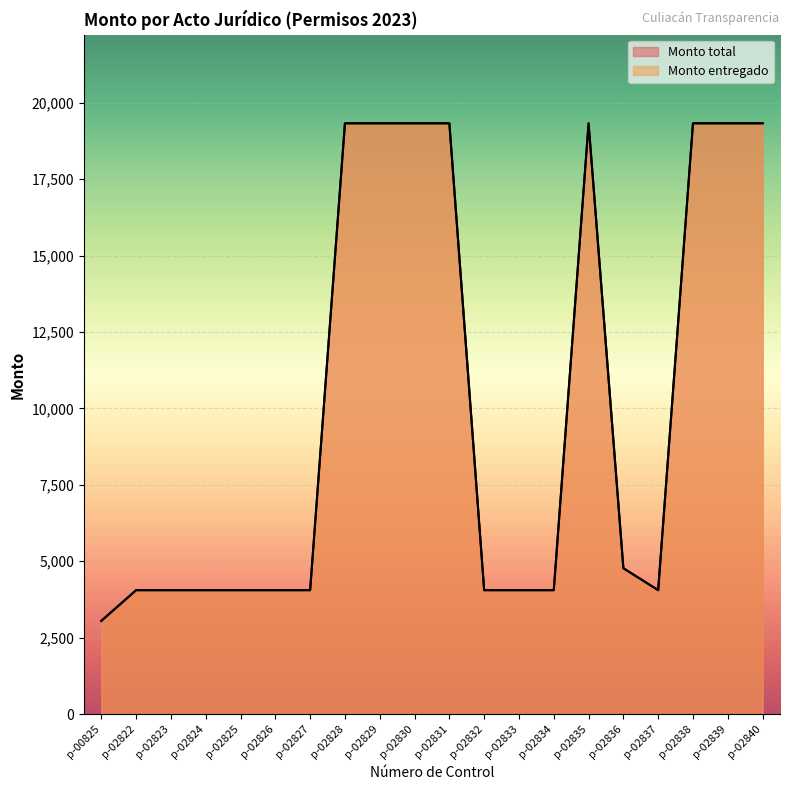

List the labels in order of Monto total value, largest first.

p-02828, p-02829, p-02830, p-02831, p-02835, p-02838, p-02839, p-02840, p-02836, p-02822, p-02823, p-02824, p-02825, p-02826, p-02827, p-02832, p-02833, p-02834, p-02837, p-00825